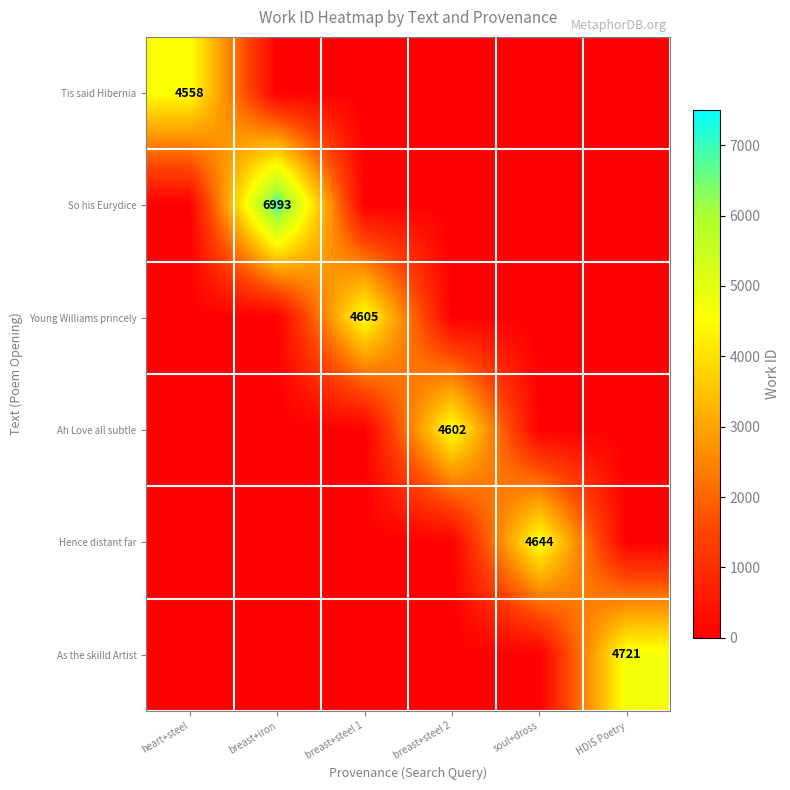

The value of Hence distant far at soul+dross is 6942. True or false?

False